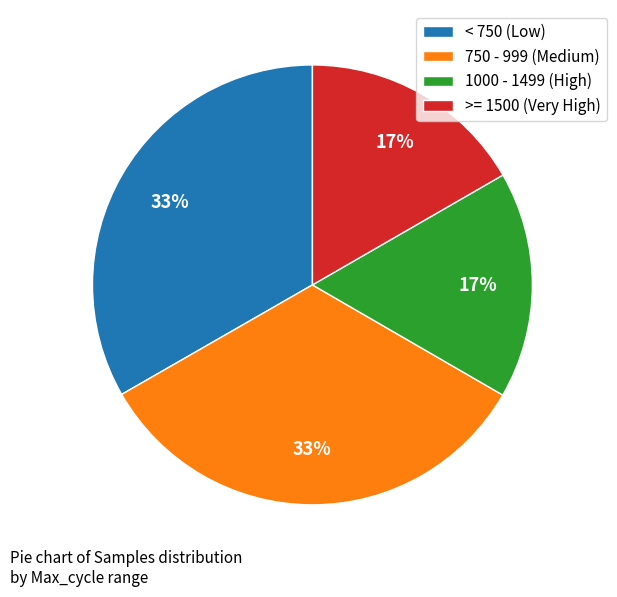

Is there a majority slice in this chart?

No